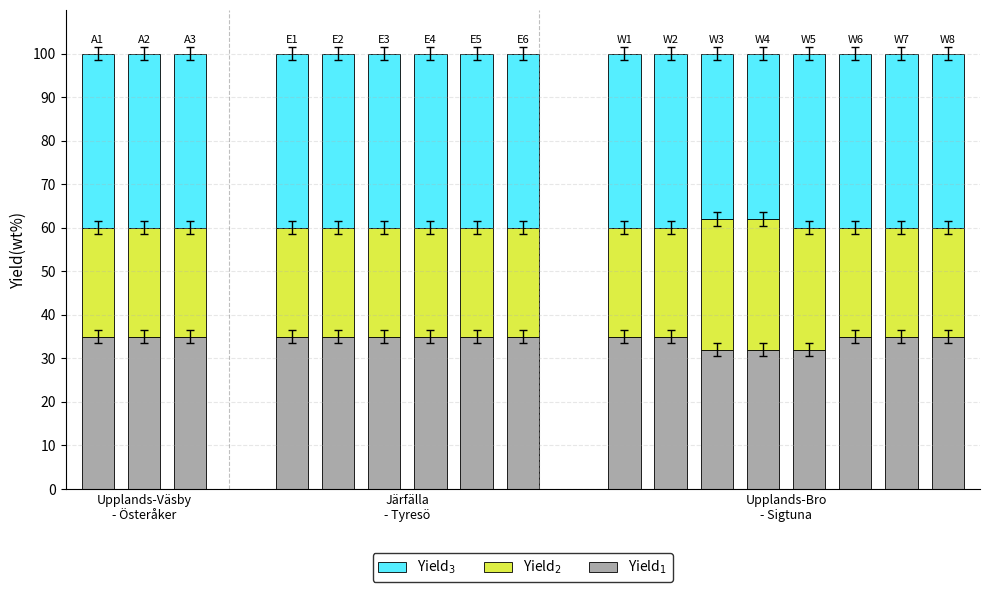

How many series are shown in this chart?

3